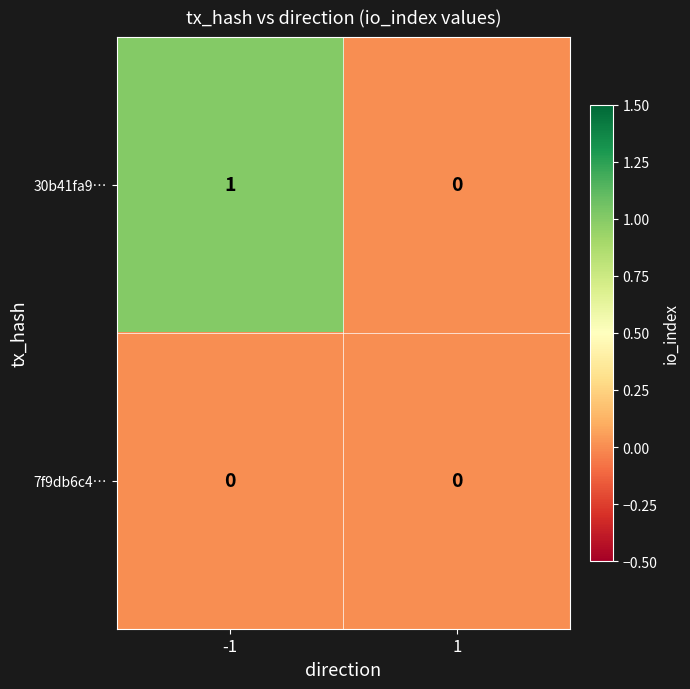

What is the total value across all series at -1?

1